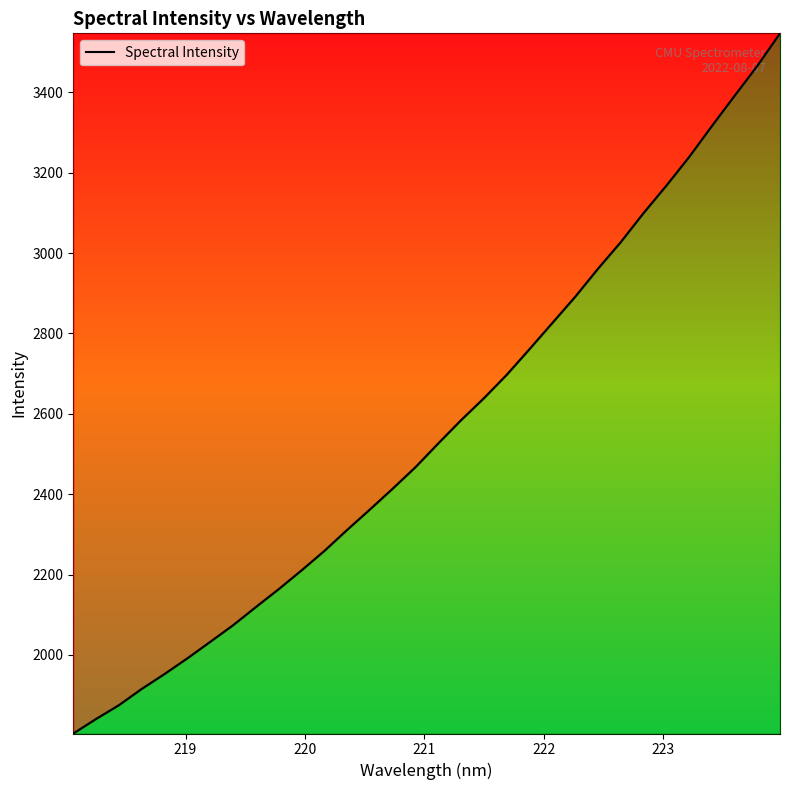

What is the smallest value displayed?

1804.6